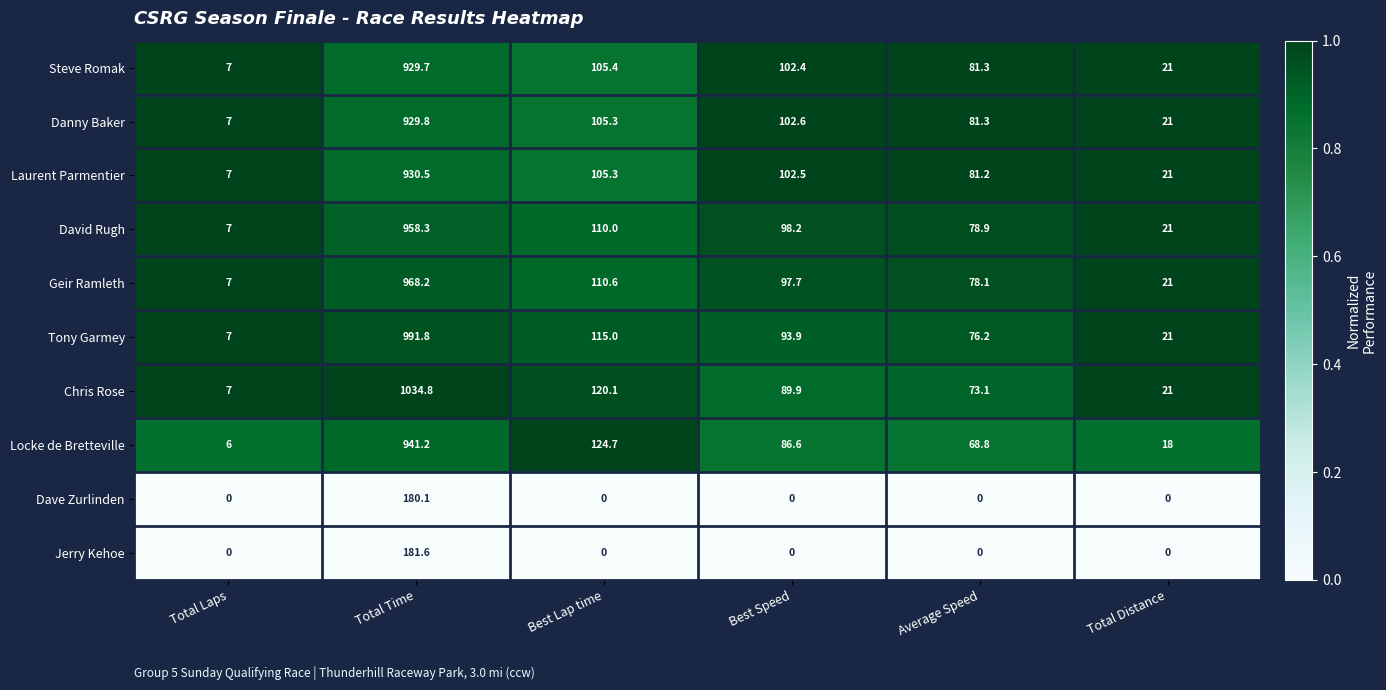

The Jerry Kehoe series shows -83.0 at Best Lap time. True or false?

False